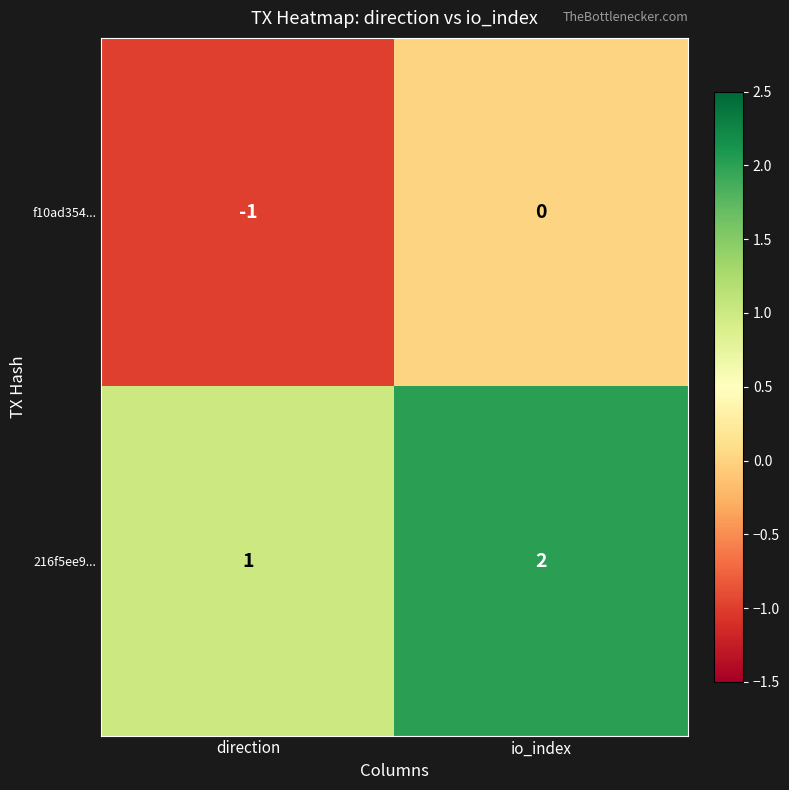

Reading left to right, what are all the values shown in this chart?

f10ad354...: -1	0
216f5ee9...: 1	2